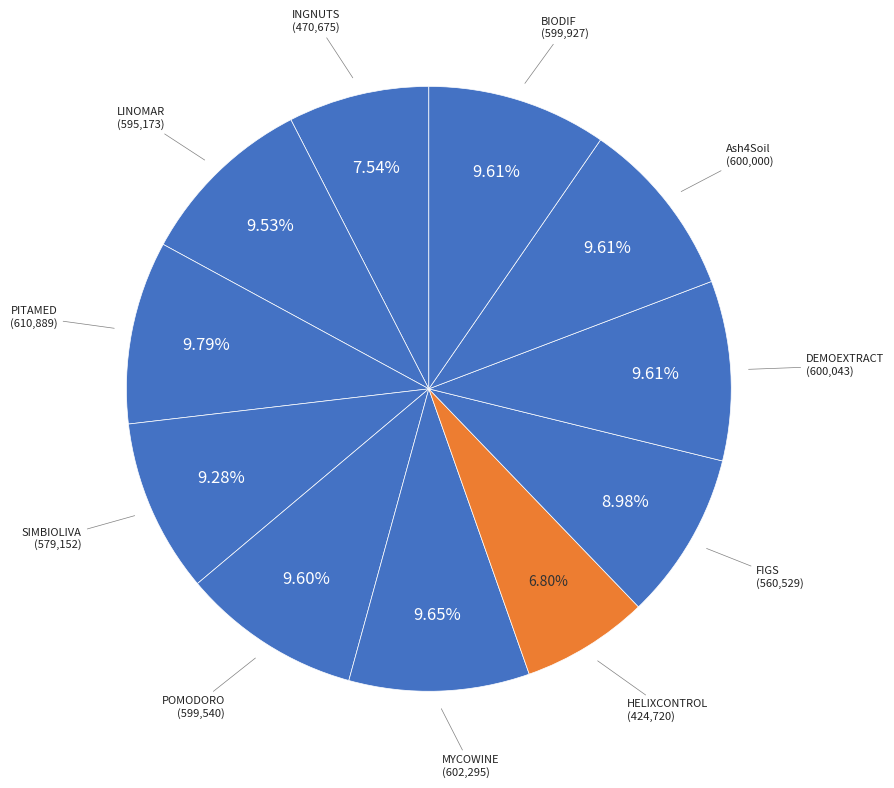

Count the number of slices in the pie.

11